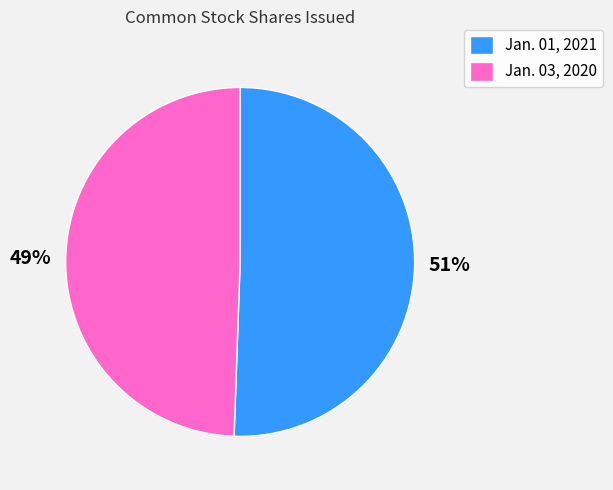

Rank the categories by value from lowest to highest.

Jan. 03, 2020, Jan. 01, 2021